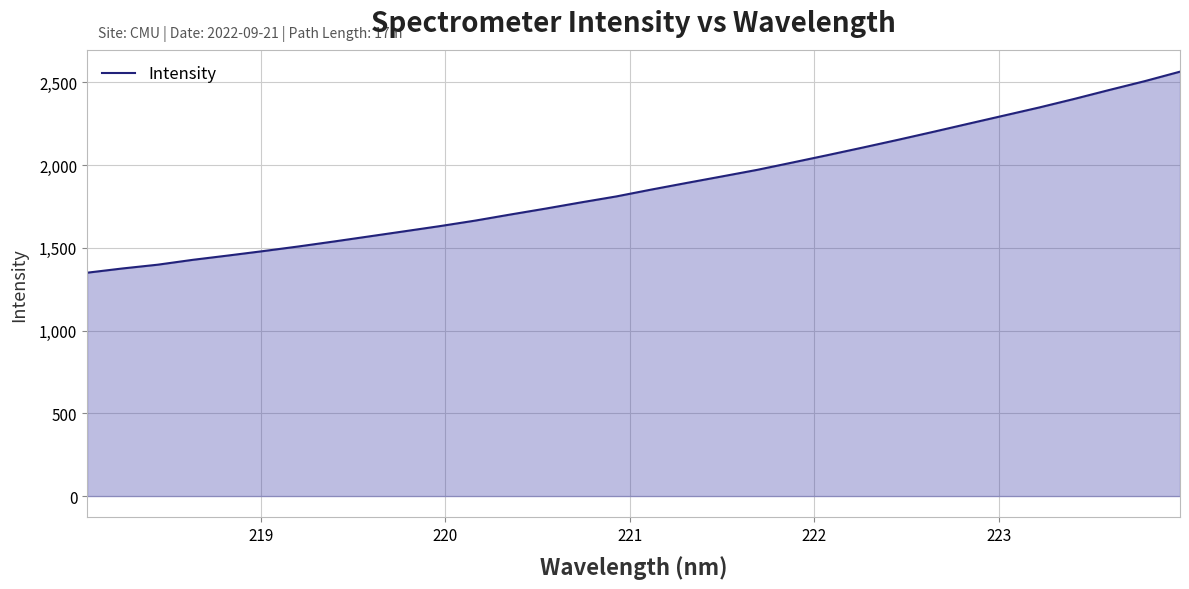

What is the minimum value shown in the chart?

1349.6